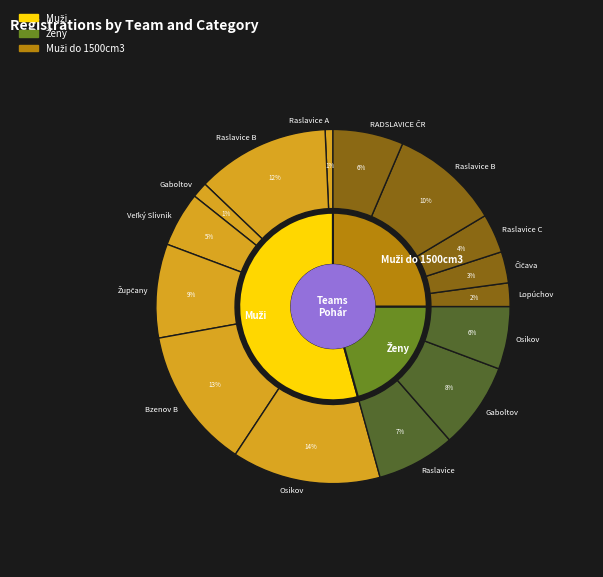

What is the ratio of the value at Lopúchov to the value at Gaboltov?

0.3